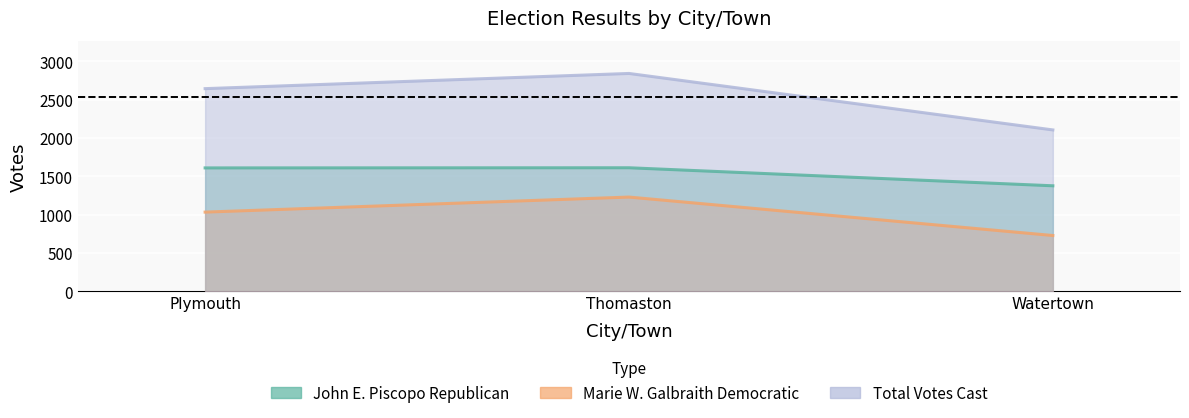

What position from the right is Watertown?

1